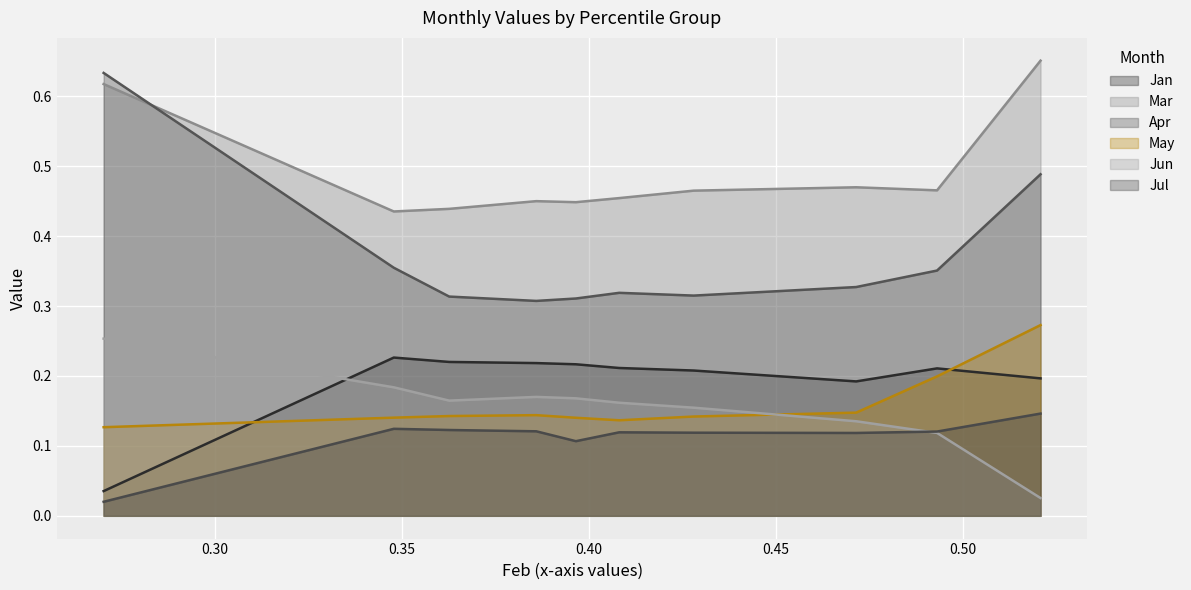

In Jun, how many points are lower than both neighbors (excluding endpoints)?

1